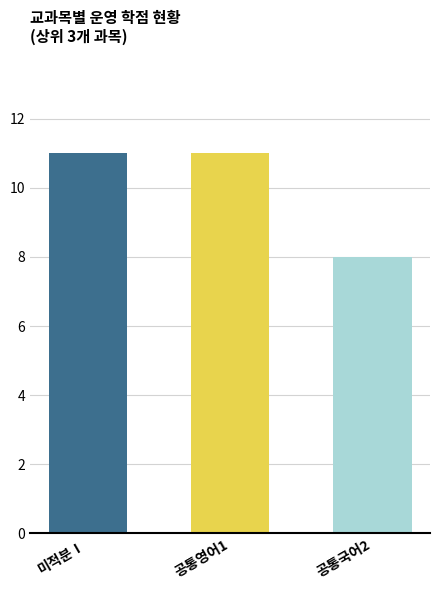

What is the minimum value shown in the chart?

8